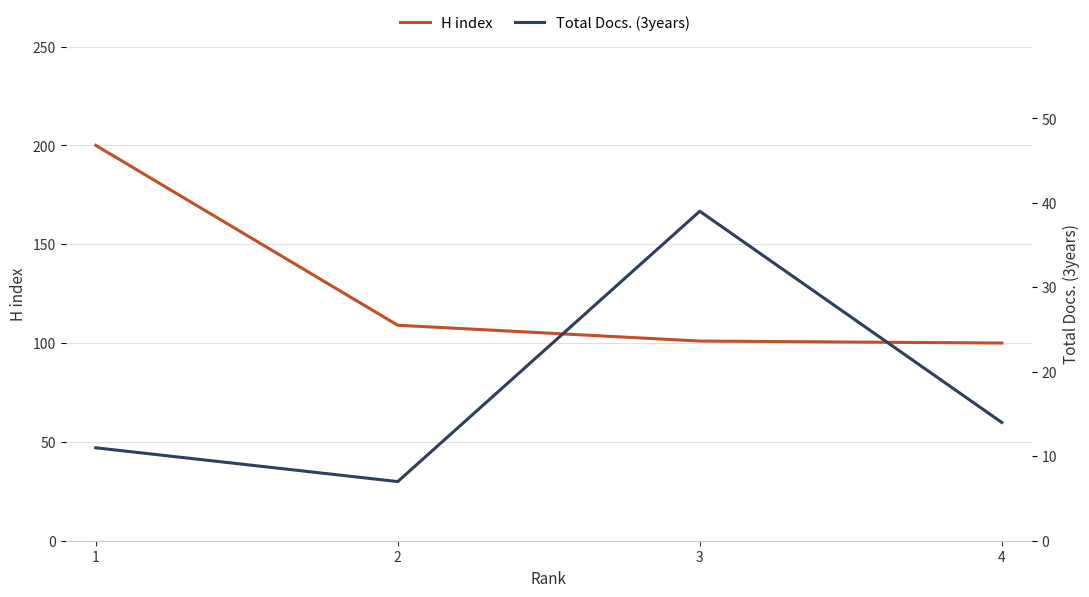

Which series changed the most between 1 and 3?

H index